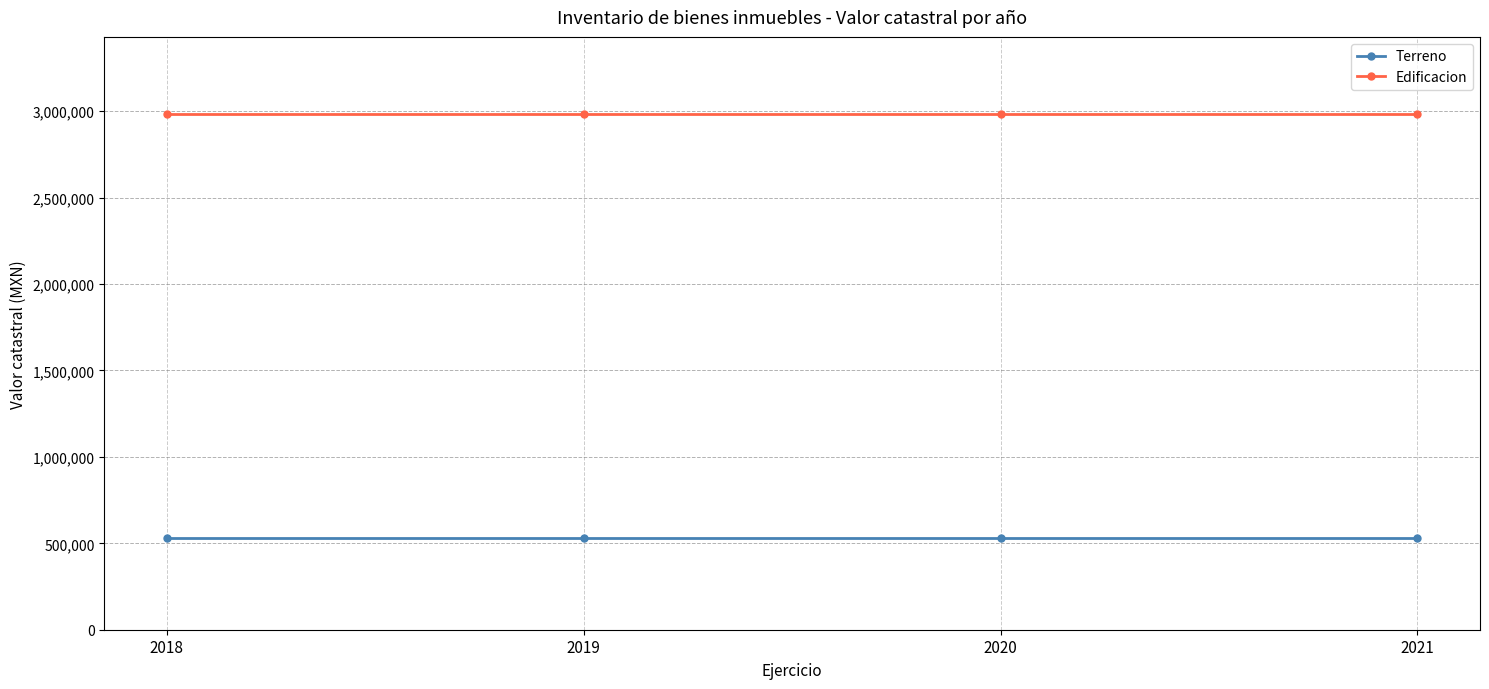

What is the minimum value shown in the chart?

532666.6